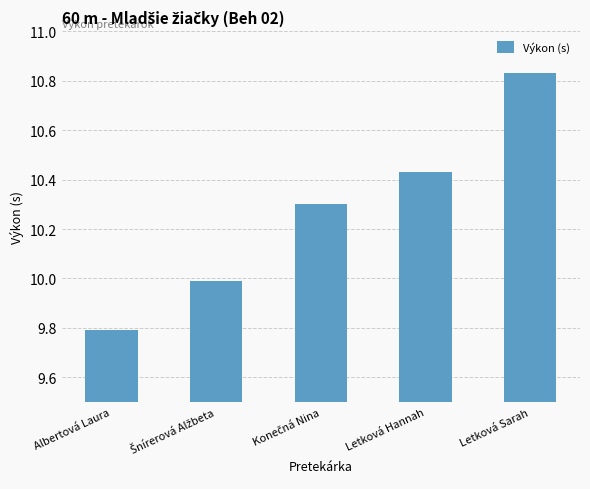

The chart shows a value of 9.8 at Albertová Laura. True or false?

True